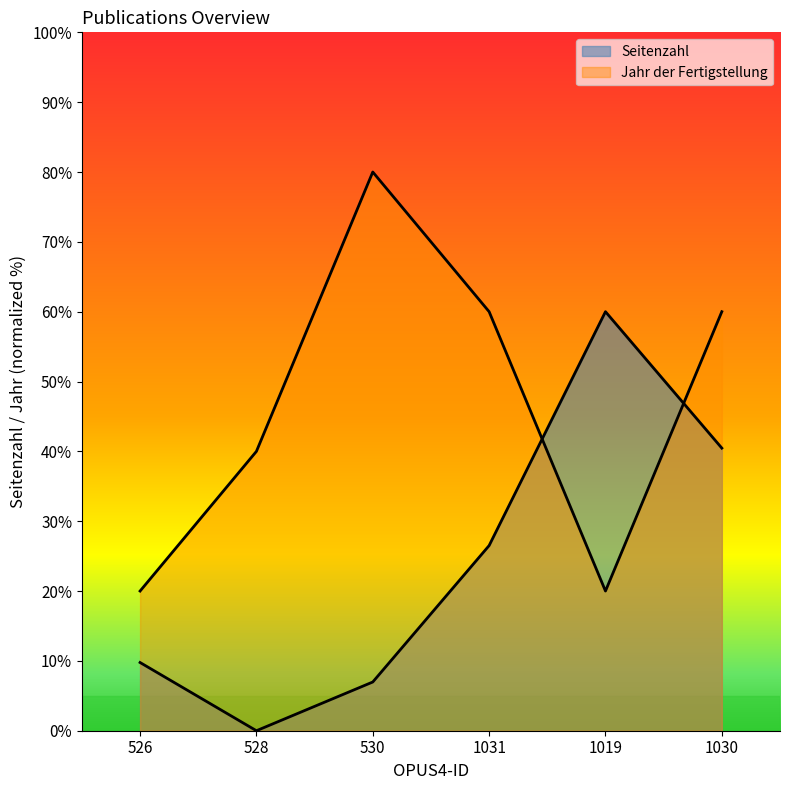

What are all the series names shown in the legend?

Seitenzahl, Jahr der Fertigstellung